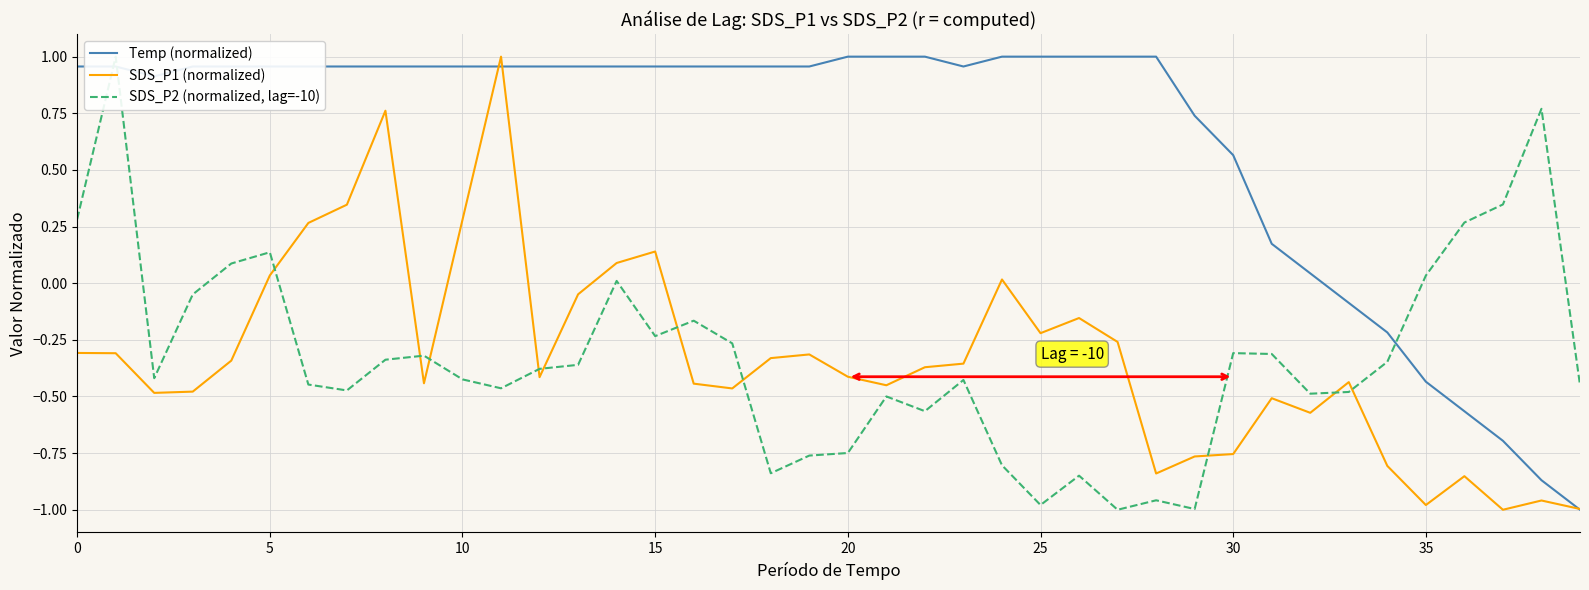

Reading right to left, list all the values displayed in this chart.

Temp (normalized): -1.0	-0.9	-0.7	-0.6	-0.4	-0.2	-0.1	0.0	0.2	0.6	0.7	1.0	1.0	1.0	1.0	1.0	1.0	1.0	1.0	1.0	1.0	1.0	1.0	1.0	1.0	1.0	1.0	1.0	1.0	1.0	1.0	1.0	1.0	1.0	1.0	1.0	1.0	0.9	1.0	1.0
SDS_P1 (normalized): -1.0	-1.0	-1.0	-0.9	-1.0	-0.8	-0.4	-0.6	-0.5	-0.8	-0.8	-0.8	-0.3	-0.2	-0.2	0.0	-0.4	-0.4	-0.5	-0.4	-0.3	-0.3	-0.5	-0.4	0.1	0.1	-0.0	-0.4	1.0	0.3	-0.4	0.8	0.3	0.3	0.0	-0.3	-0.5	-0.5	-0.3	-0.3
SDS_P2 (normalized, lag=-10): -0.4	0.8	0.3	0.3	0.0	-0.3	-0.5	-0.5	-0.3	-0.3	-1.0	-1.0	-1.0	-0.8	-1.0	-0.8	-0.4	-0.6	-0.5	-0.7	-0.8	-0.8	-0.3	-0.2	-0.2	0.0	-0.4	-0.4	-0.5	-0.4	-0.3	-0.3	-0.5	-0.4	0.1	0.1	-0.0	-0.4	1.0	0.3